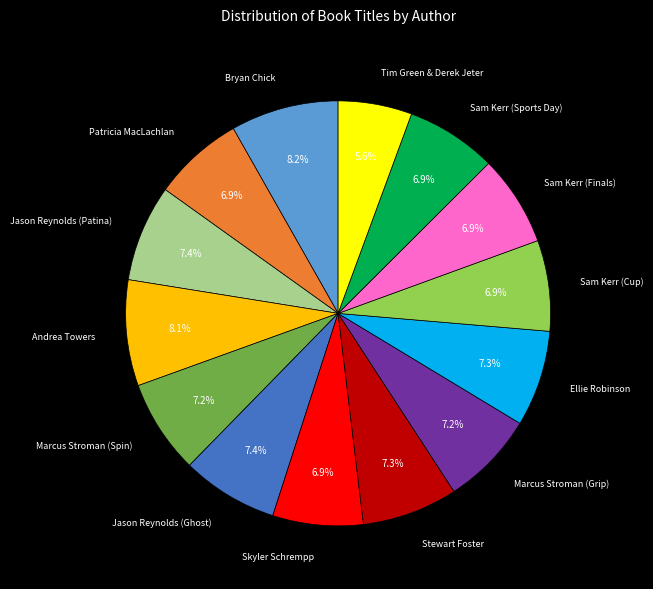

Does any single category account for the majority?

No